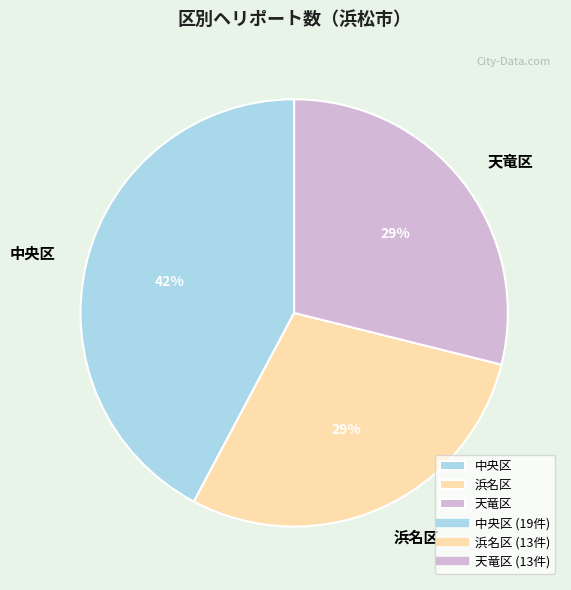

Which category has the biggest portion of the pie?

中央区